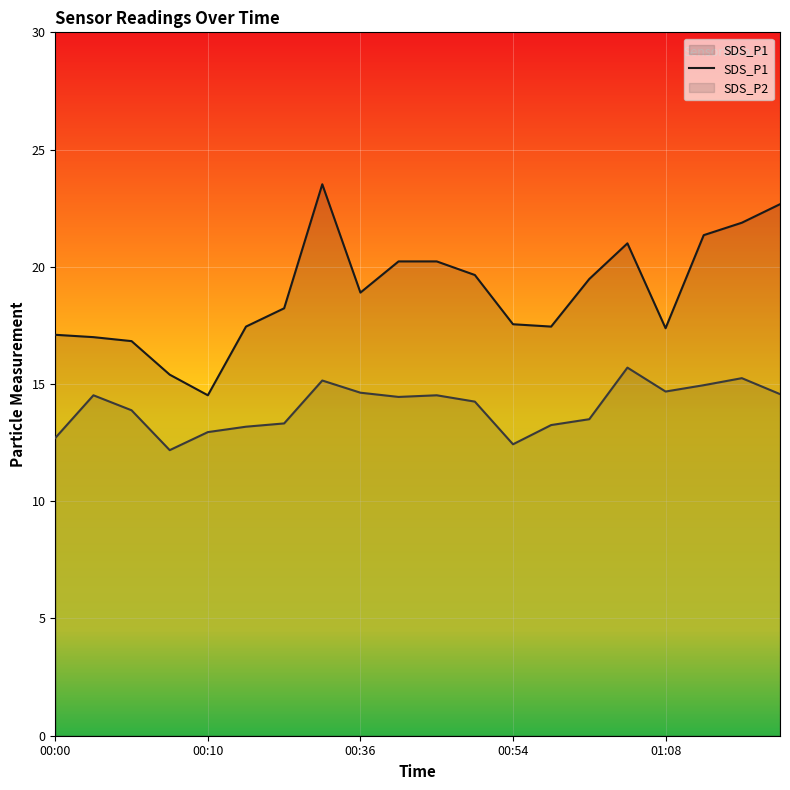

At which label does the data first exceed 18?

6